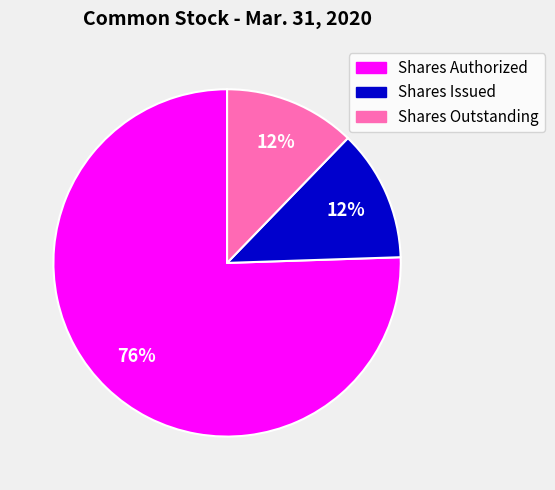

Do Shares Authorized and Shares Issued together represent more than half of the pie?

Yes